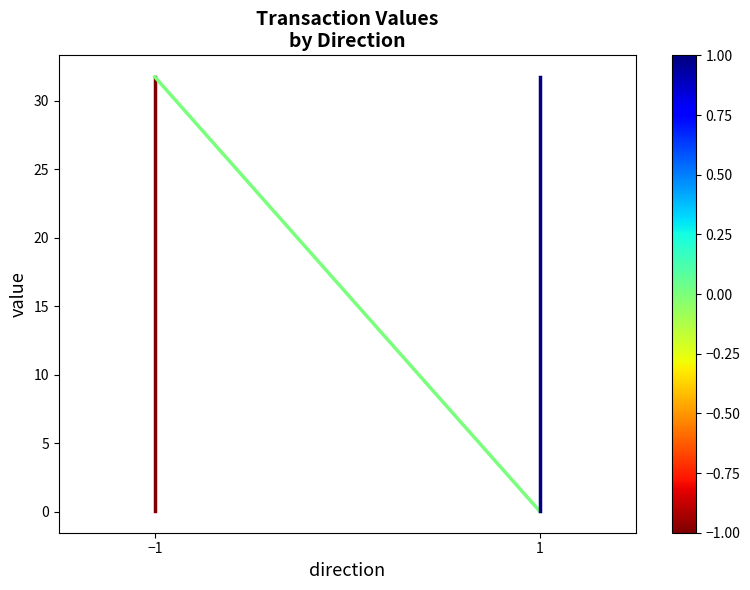

List the labels in order of value, smallest first.

−1, −1